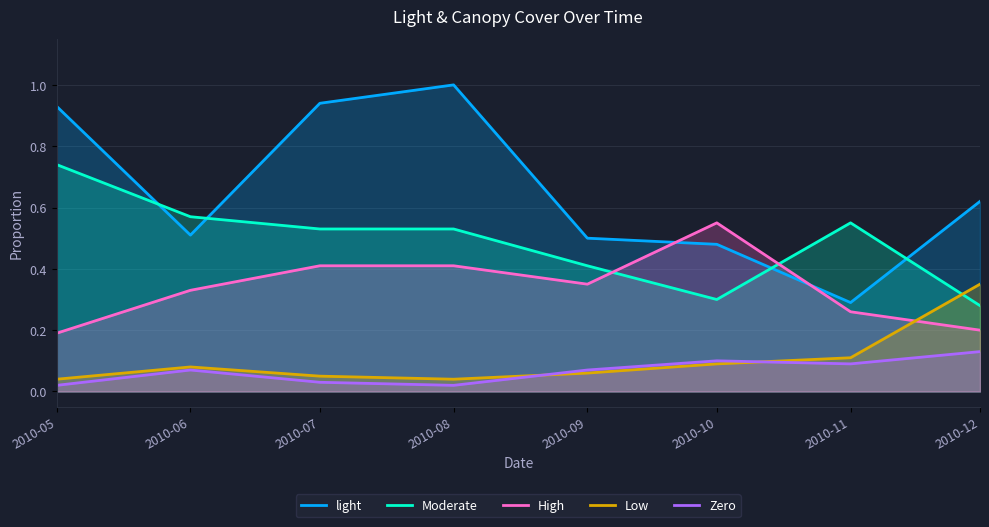

What is the spread (max minus min) of values at 2010-06?

0.5